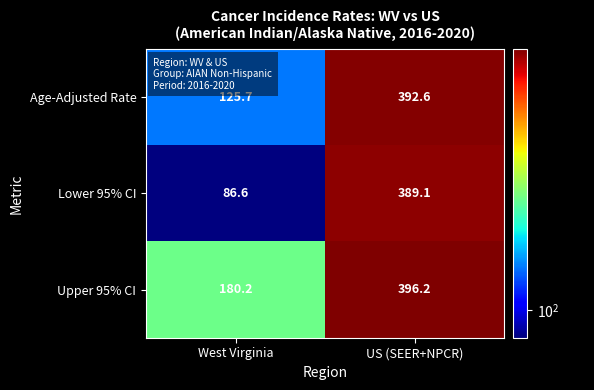

What is the sum of the Lower 95% CI values at West Virginia and US (SEER+NPCR)?

475.7